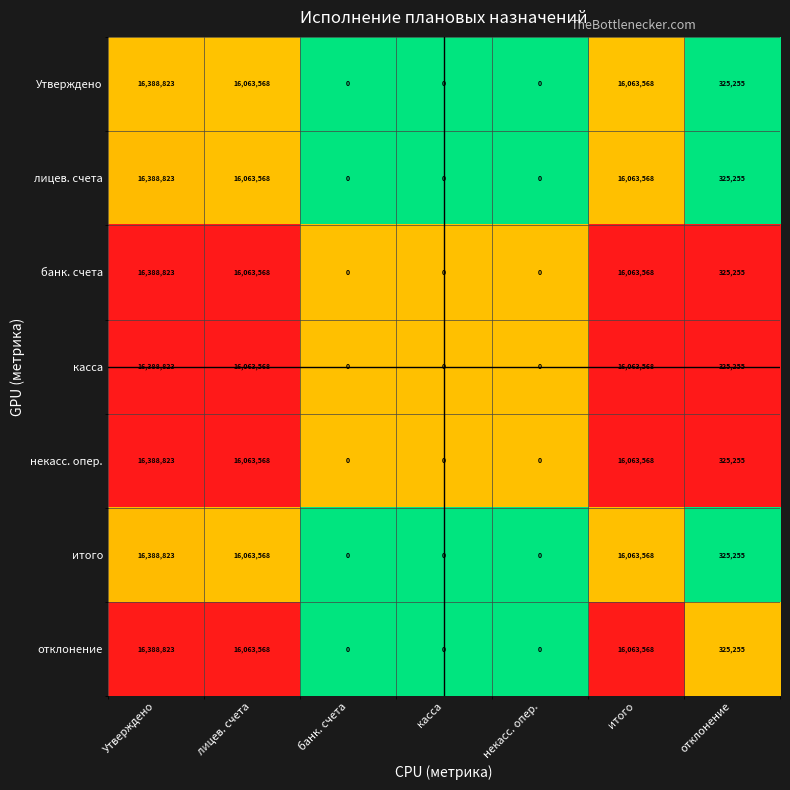

What is the maximum value for некасс. опер.?

16388823